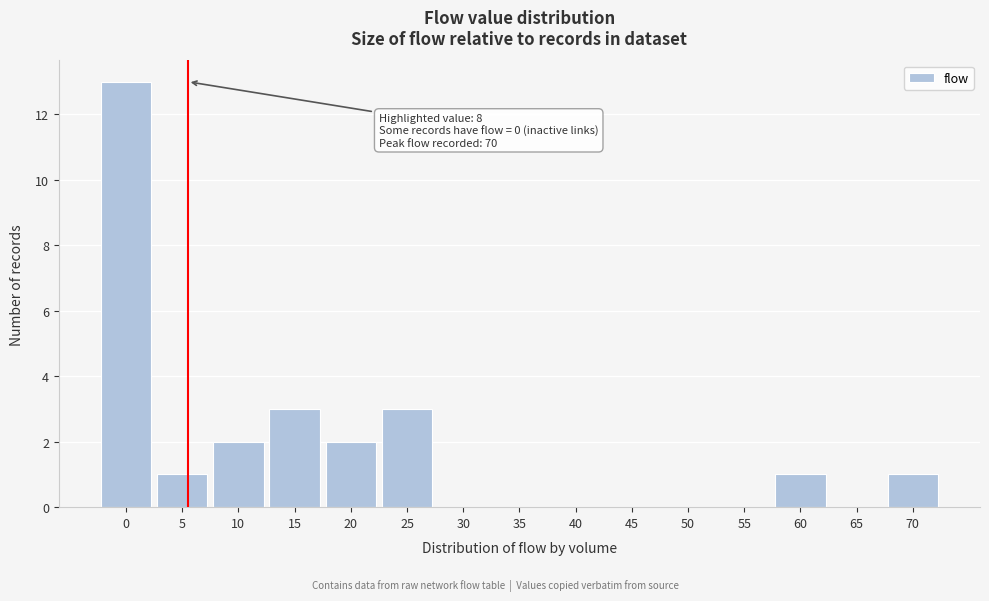

Reading left to right, what are all the values shown in this chart?

0=13	5=1	10=2	15=3	20=2	25=3	30=0	35=0	40=0	45=0	50=0	55=0	60=1	65=0	70=1